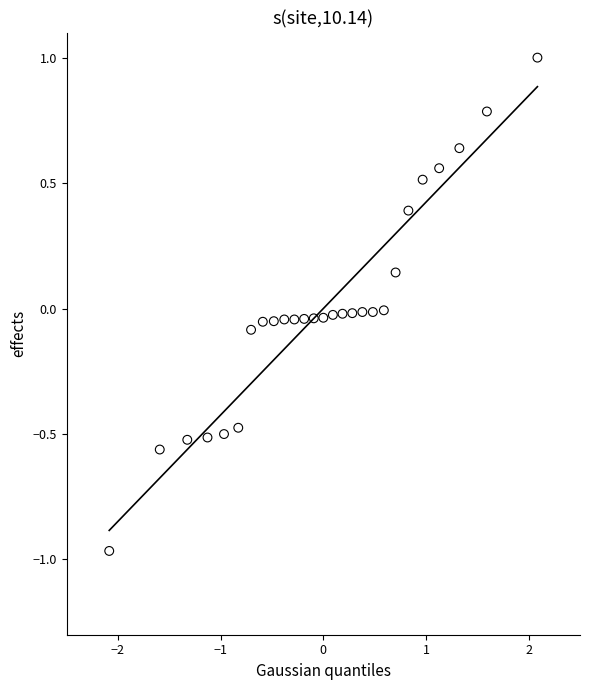

What is the range of X values (max minus min)?

4.2